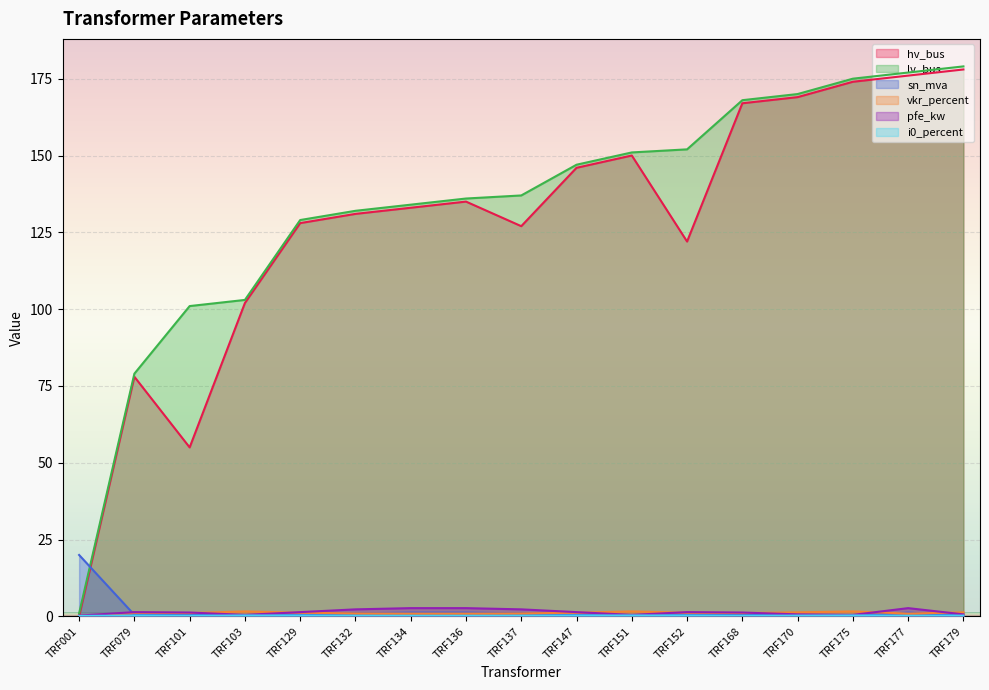

What is the sum of the i0_percent values at TRF132 and TRF101?

0.4